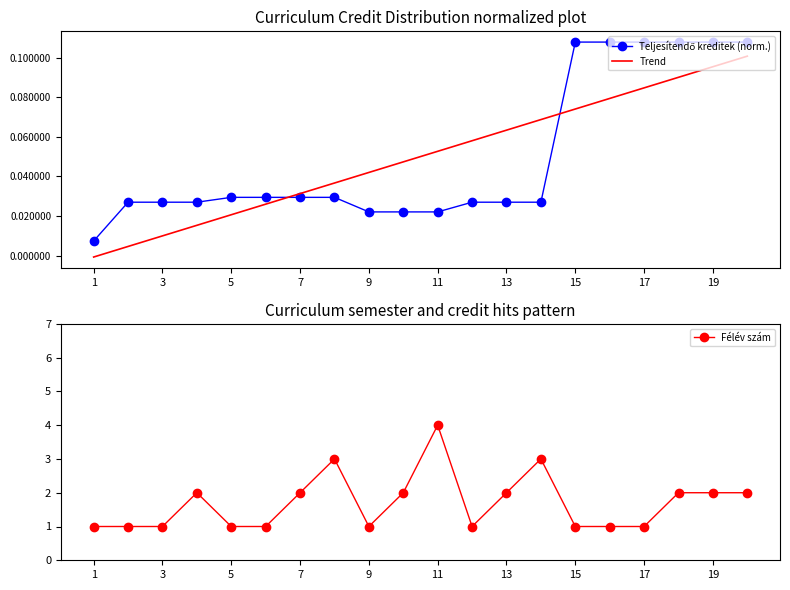

List the series in order of their peak value, lowest first.

Trend, Teljesítendő kreditek (norm.), Félév szám